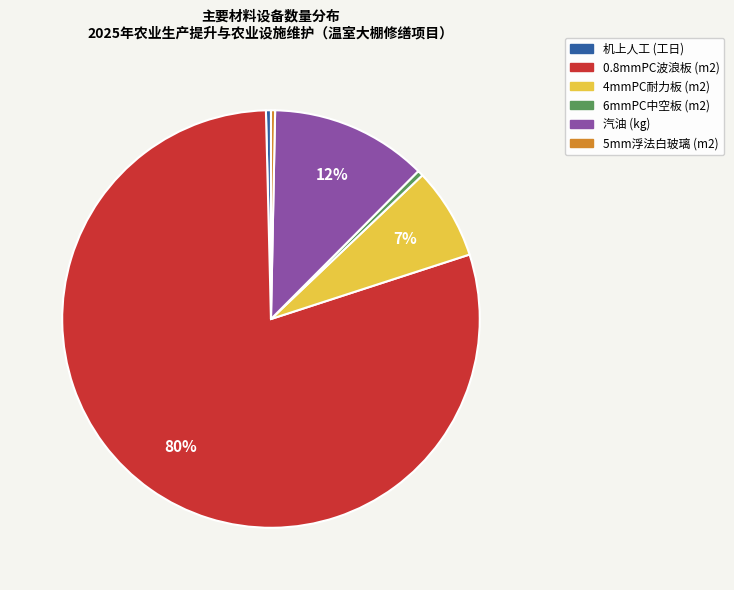

Which slice represents more than half of the pie?

0.8mmPC波浪板 (m2)